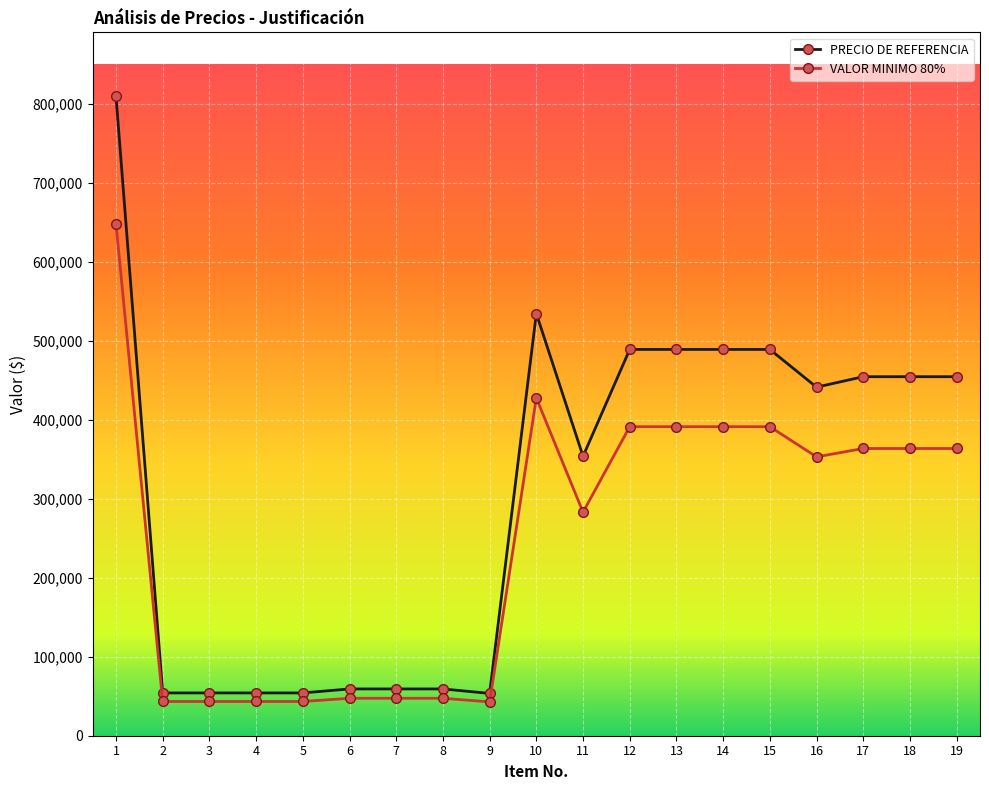

The value of PRECIO DE REFERENCIA at 15 is 489169. True or false?

True